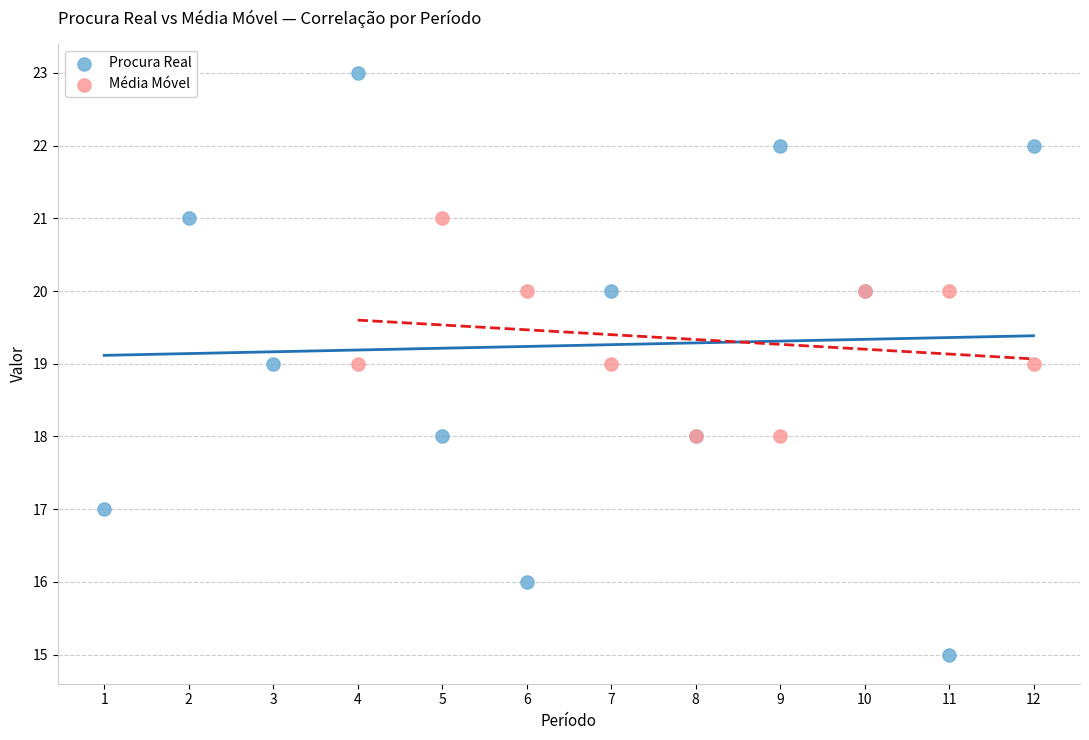

Which series reaches the maximum Y coordinate?

Procura Real